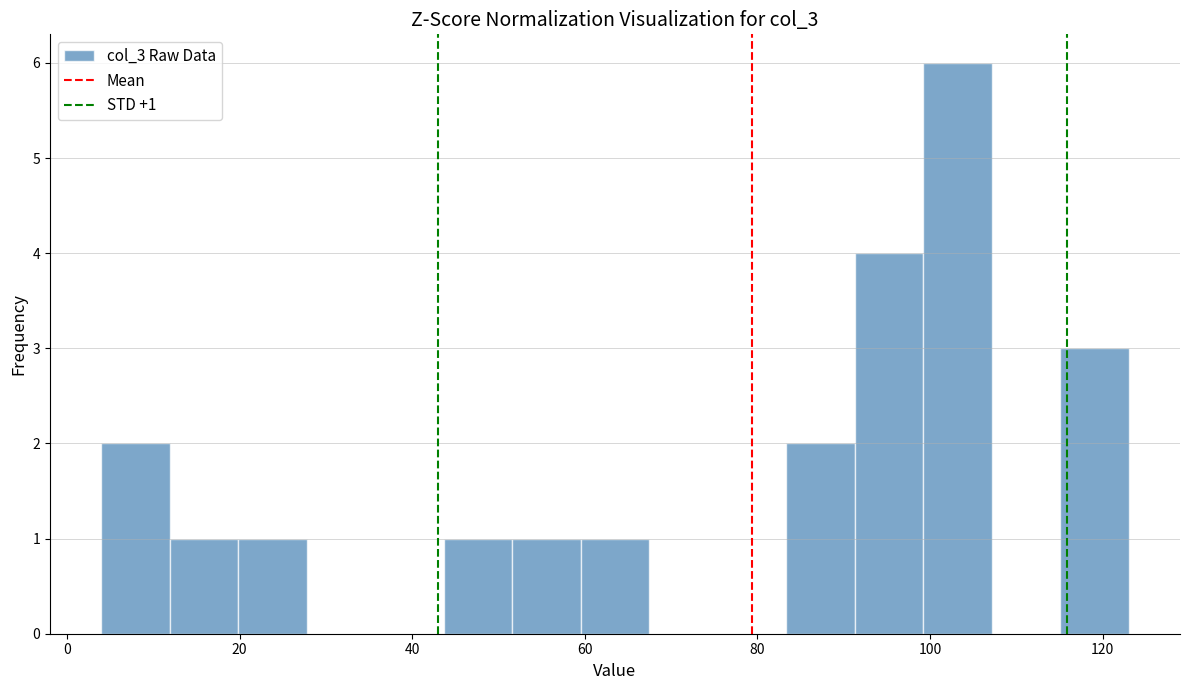

Read against the x-axis, roughly where is the centre of the tallest bar?

104